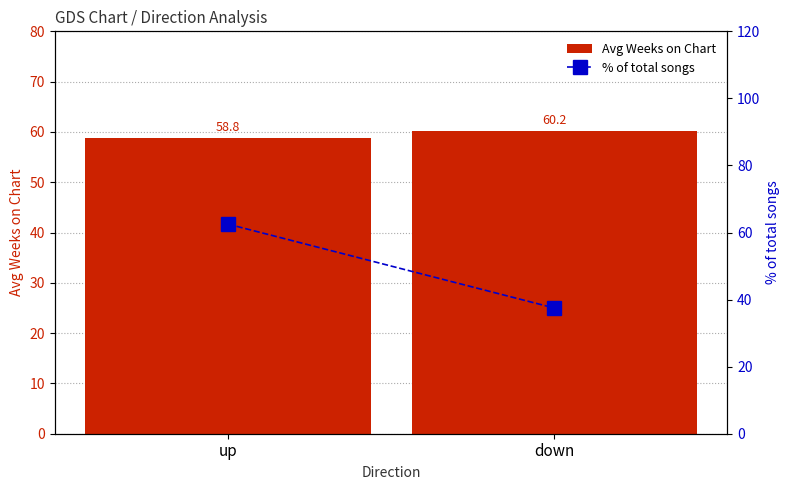

Rank the series by their average value, from highest to lowest.

Avg Weeks on Chart, % of total songs